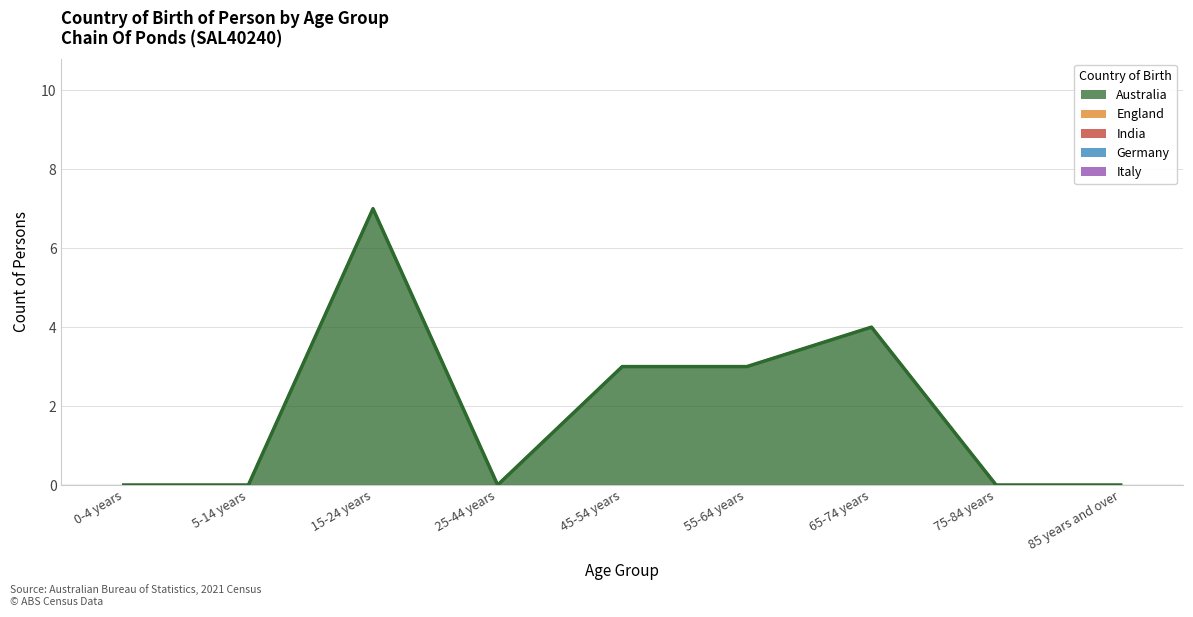

List the labels in order of Germany value, smallest first.

0-4 years, 5-14 years, 15-24 years, 25-44 years, 45-54 years, 55-64 years, 65-74 years, 75-84 years, 85 years and over